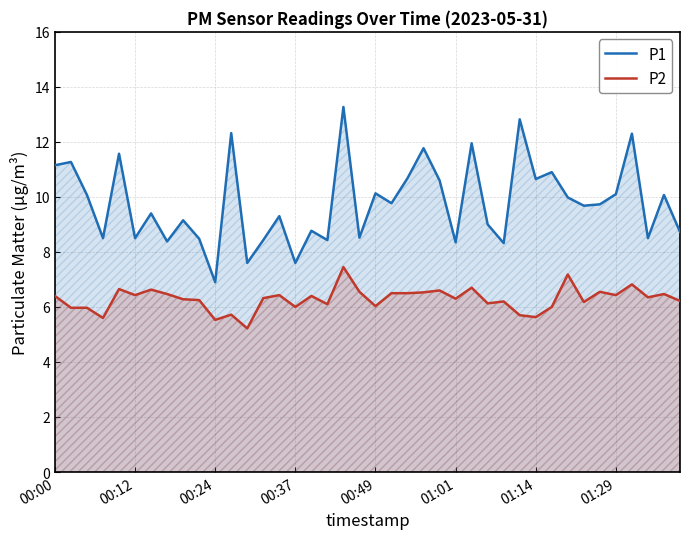

At 21, list the series in order from smallest to largest.

P2, P1